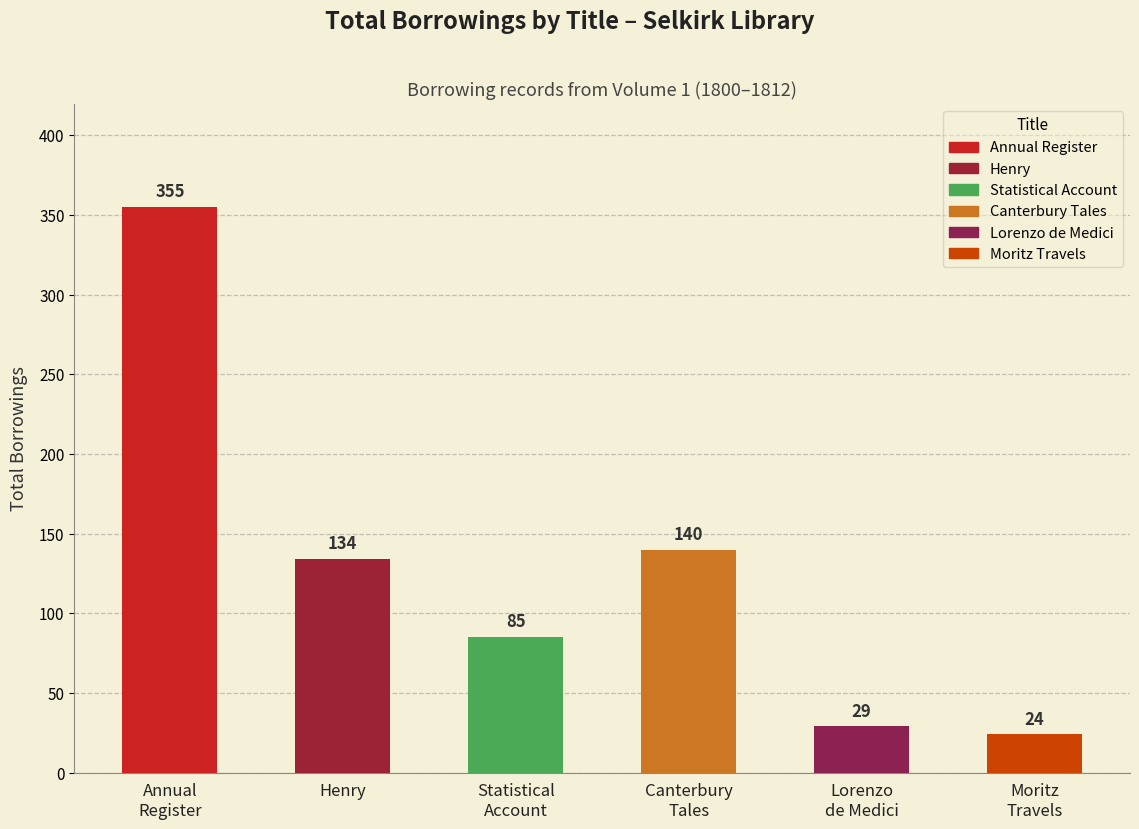

What is the label of the 2nd bar from the left?

Henry